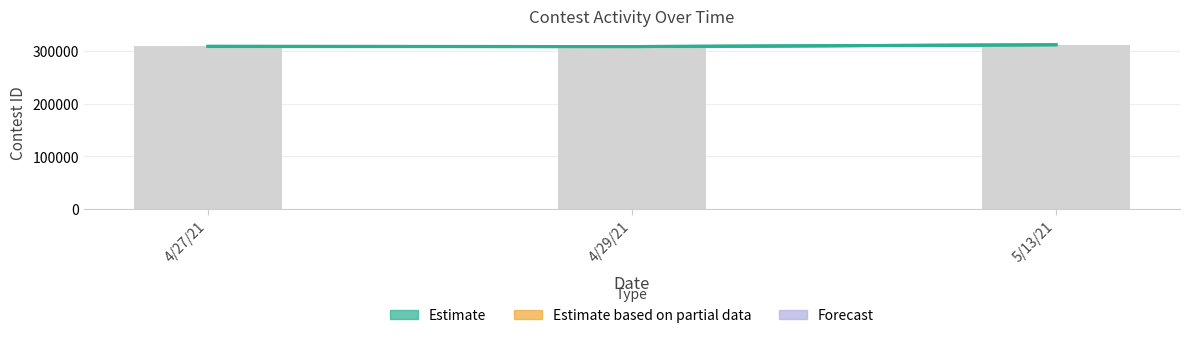

What is the maximum value shown in the chart?

311371